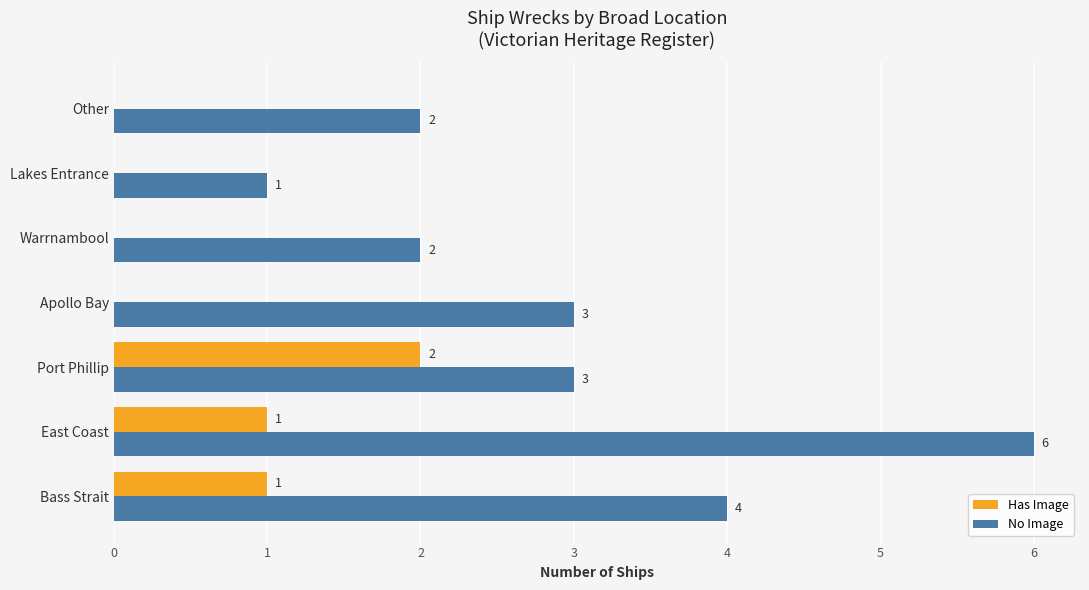

How many Has Image values are between 0 and 1?

6